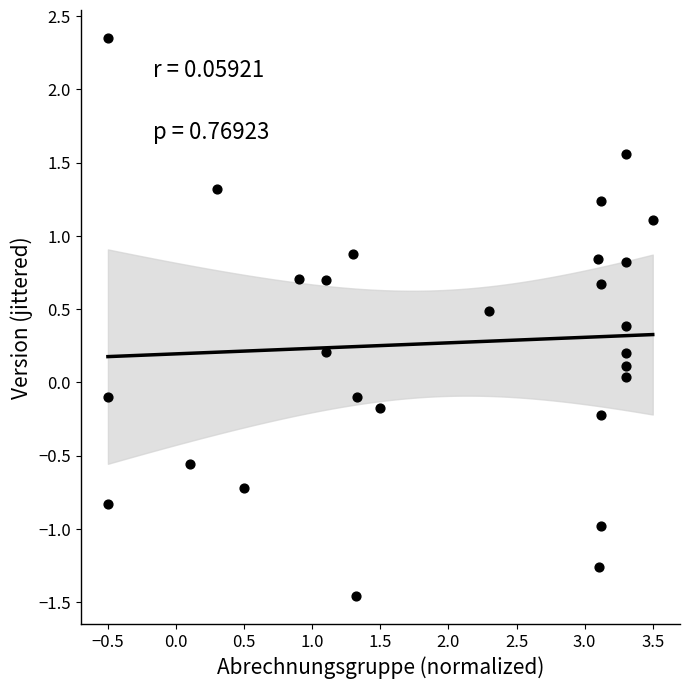

What is the range of Y values (max minus min)?

3.8